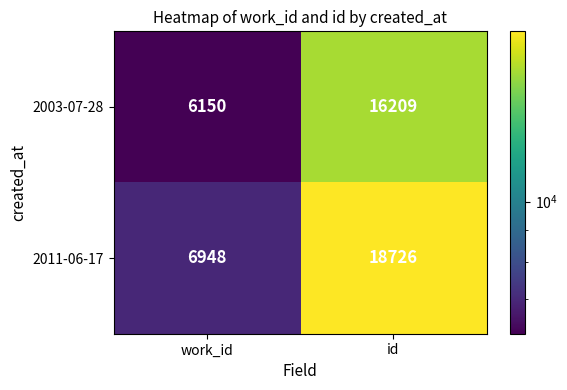

Reading left to right, what are all the values shown in this chart?

2003-07-28: 6150	16209
2011-06-17: 6948	18726